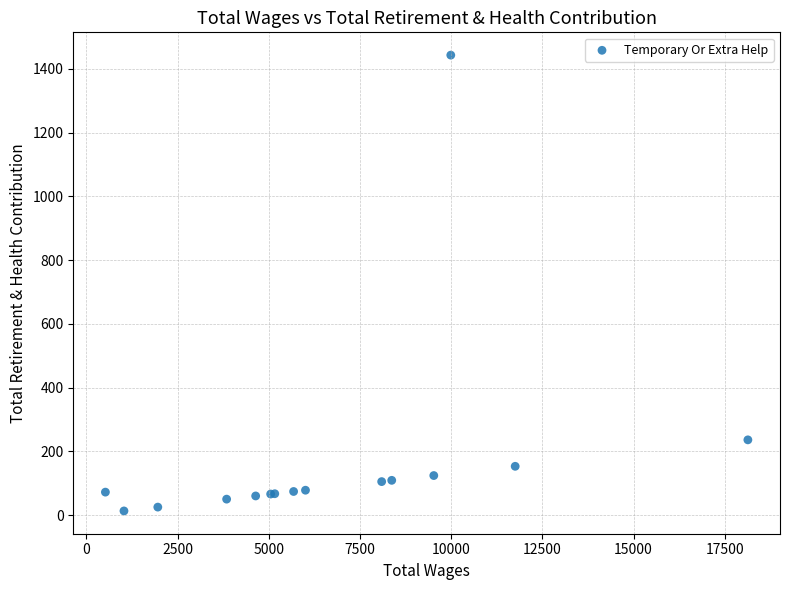

What Y value in the scatter plot is closest to 728?

236